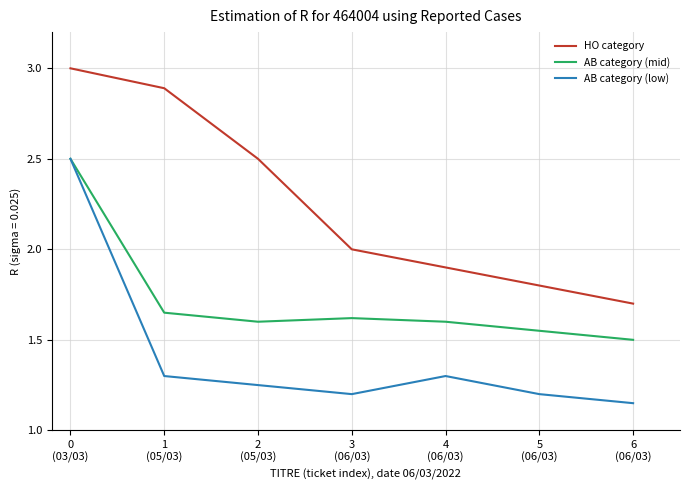

Where is AB category (mid) nearest to the value 2?

1
(05/03)